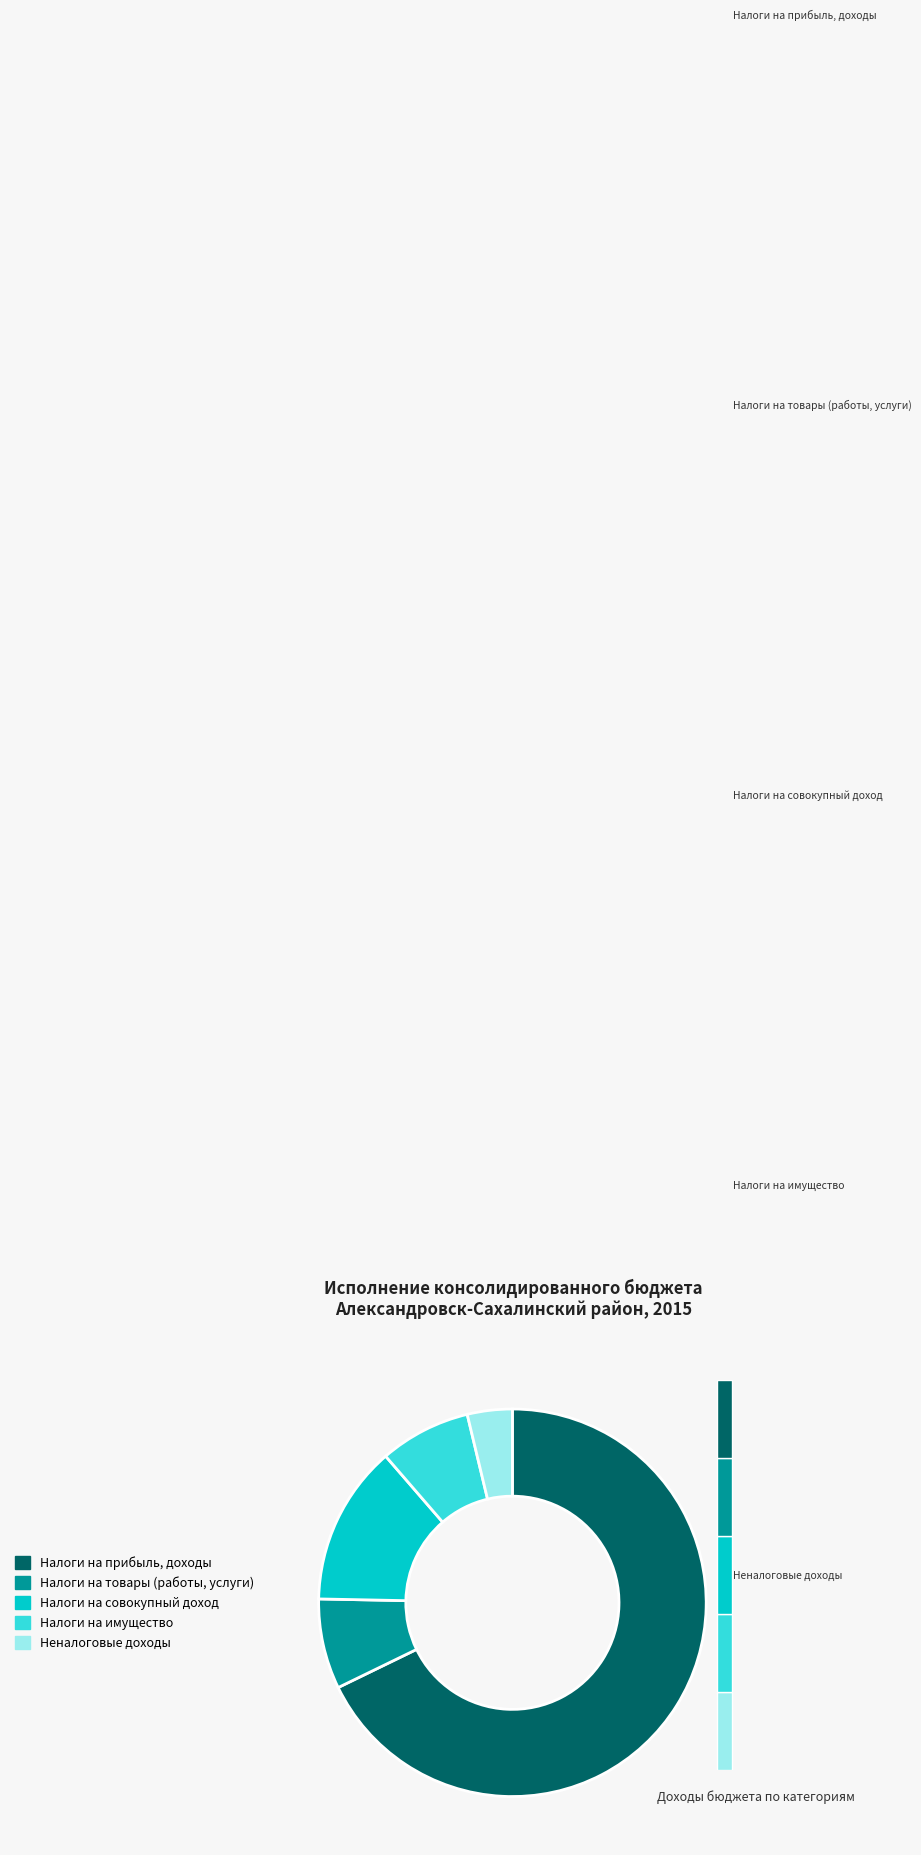

How much of the chart is everything except НАЛОГИ НА ТОВАРЫ (РАБОТЫ, УСЛУГИ)?

92.5%